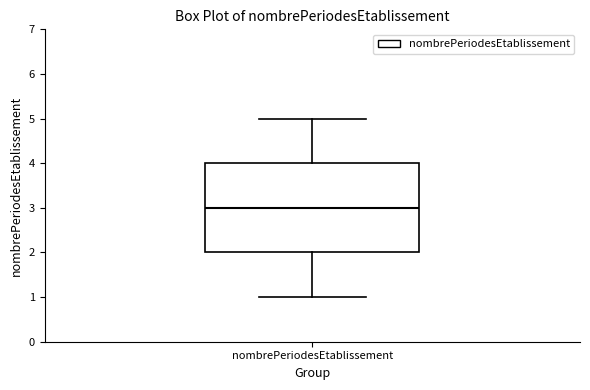

Read this box plot against the y-axis: the position of the median line, the range covered by the box, and the ends of both whiskers. The values are not printed on the chart, so give them approximately, as read against the axis.

median 3, box 2 to 4, whiskers 1 to 5